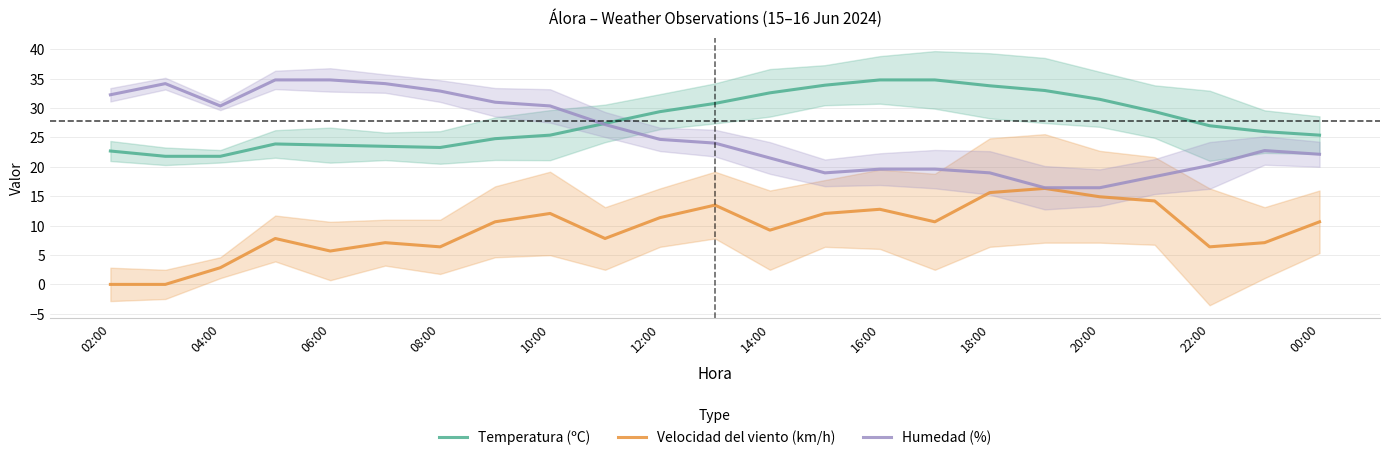

The Velocidad del viento (km/h) series shows 14.9 at 20:00. True or false?

True